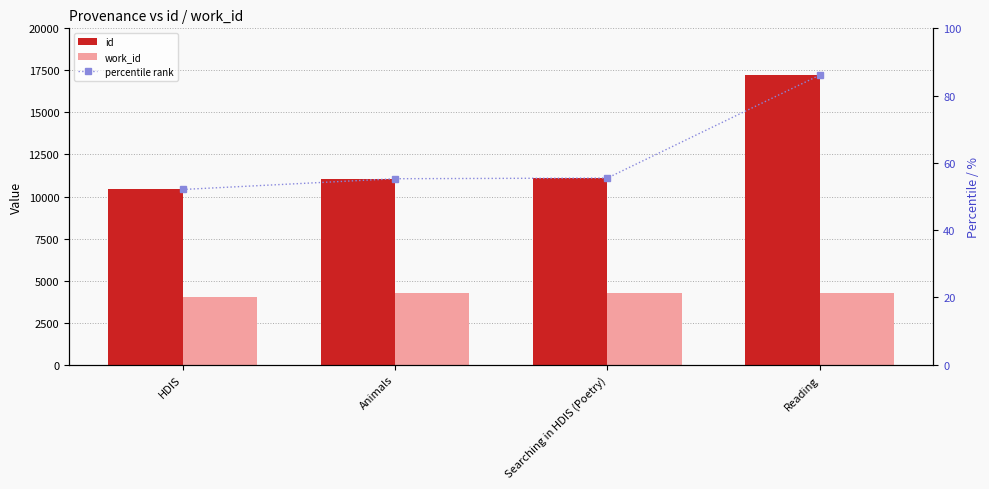

Which has a higher value, Reading or Searching in HDIS (Poetry)?

Reading